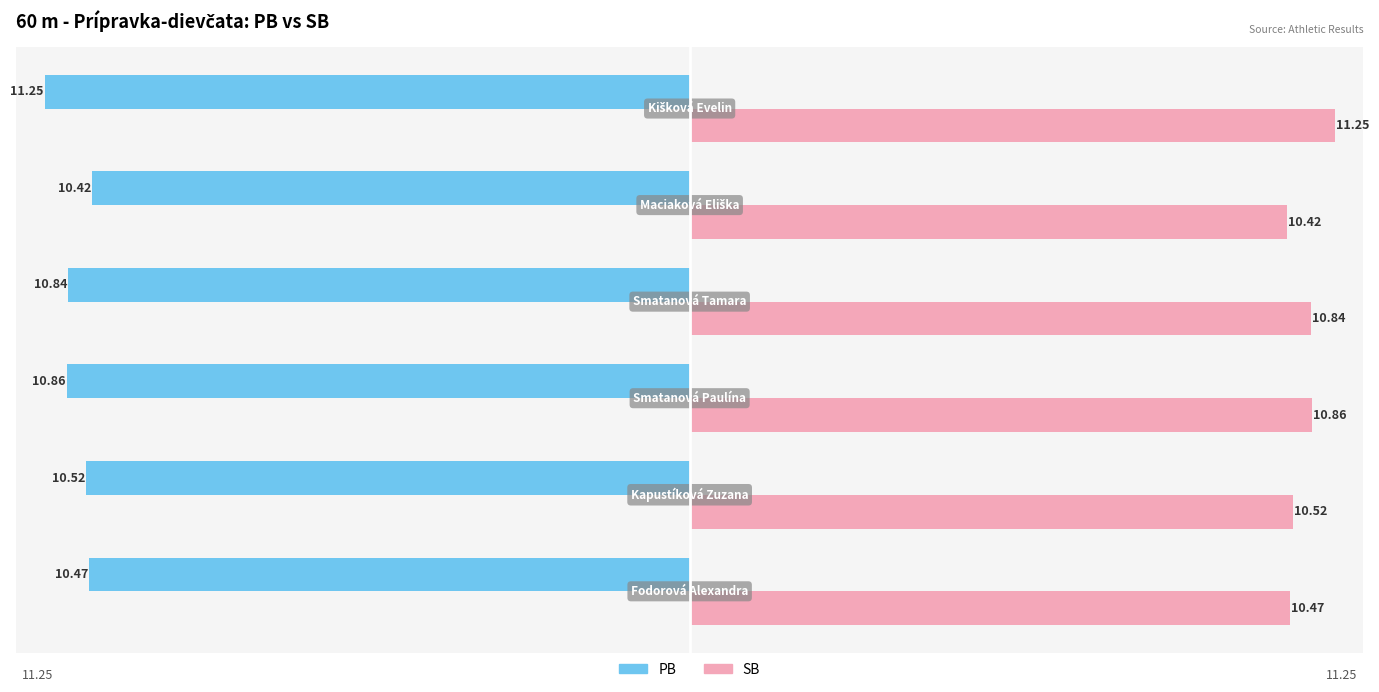

At how many categories does at least one series exceed 10?

6